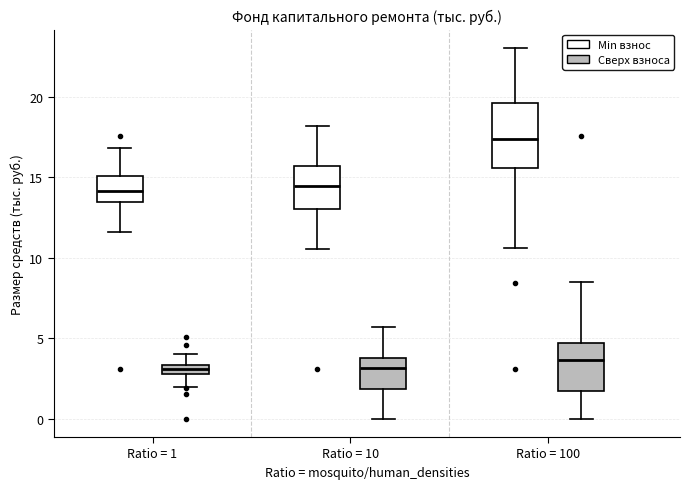

Comparing the boxes themselves (not the whiskers), which one is the tallest?

Ratio = 100 (Min взнос)